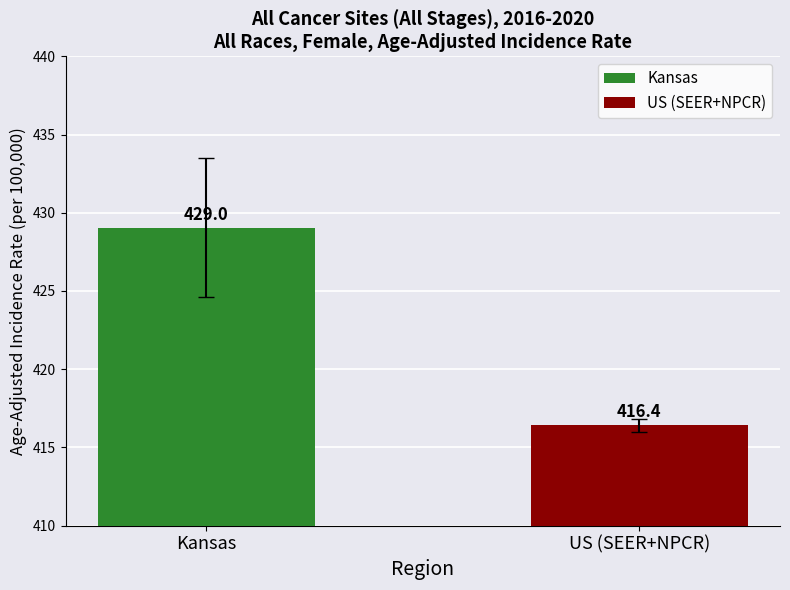

What value does the data have at US (SEER+NPCR)?

416.4